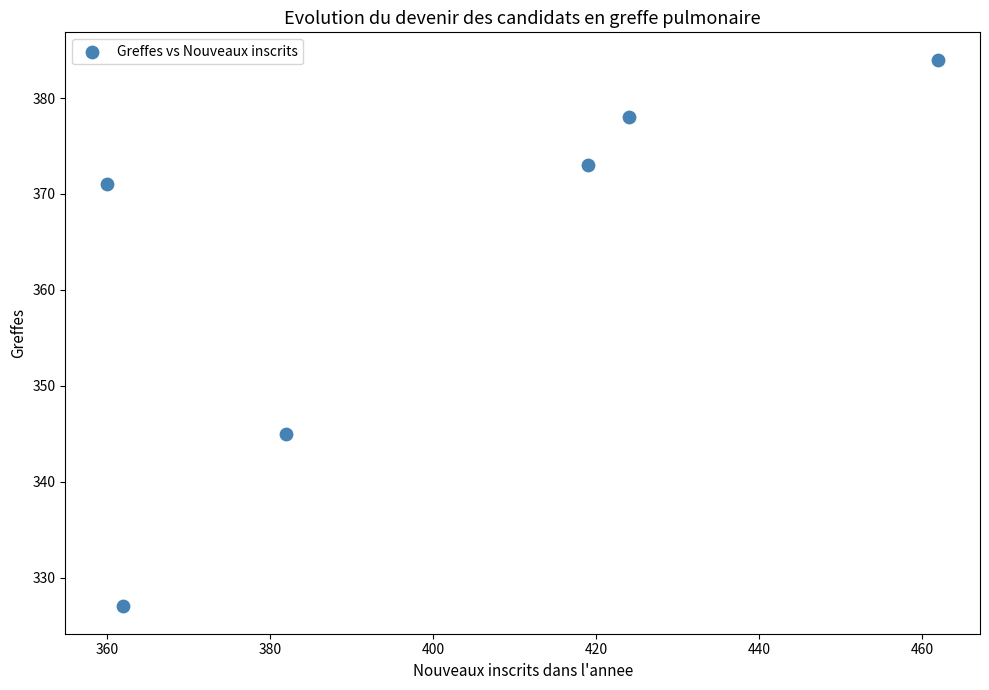

What is the range of X values (max minus min)?

102